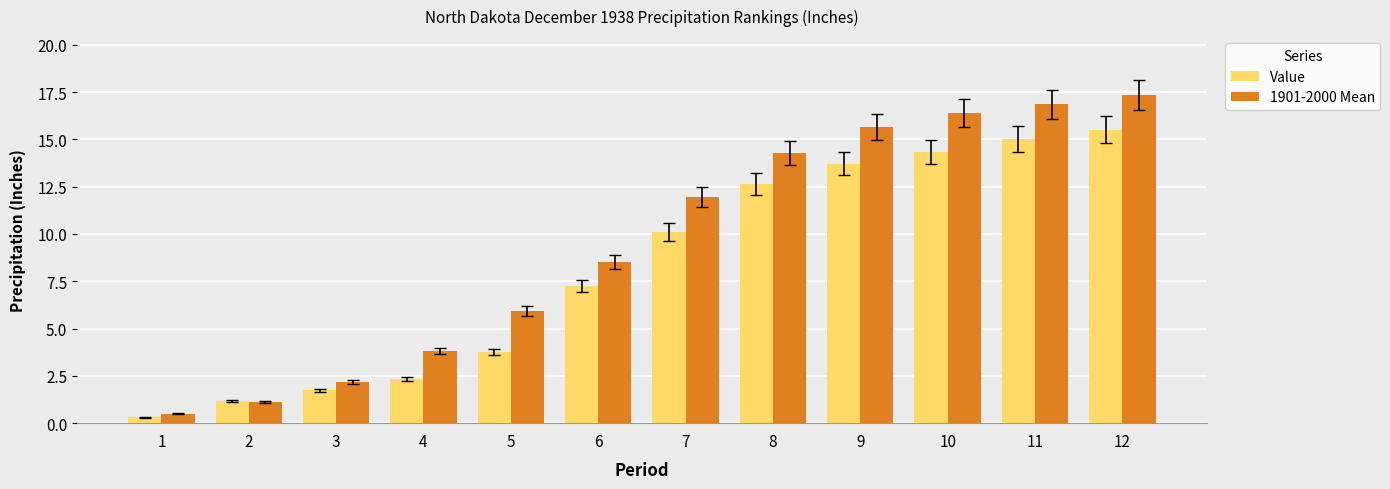

At which label does Value first exceed 10?

7